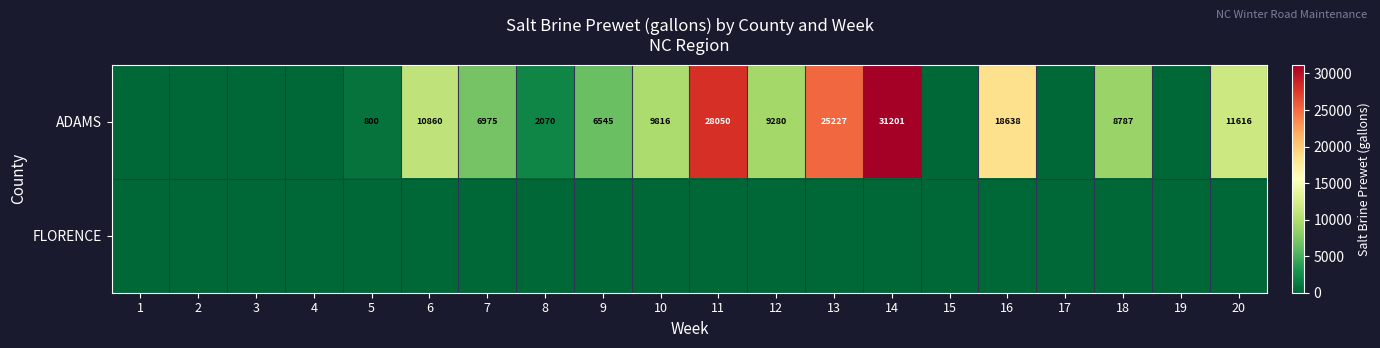

The value of ADAMS at 10 is 5716. True or false?

False